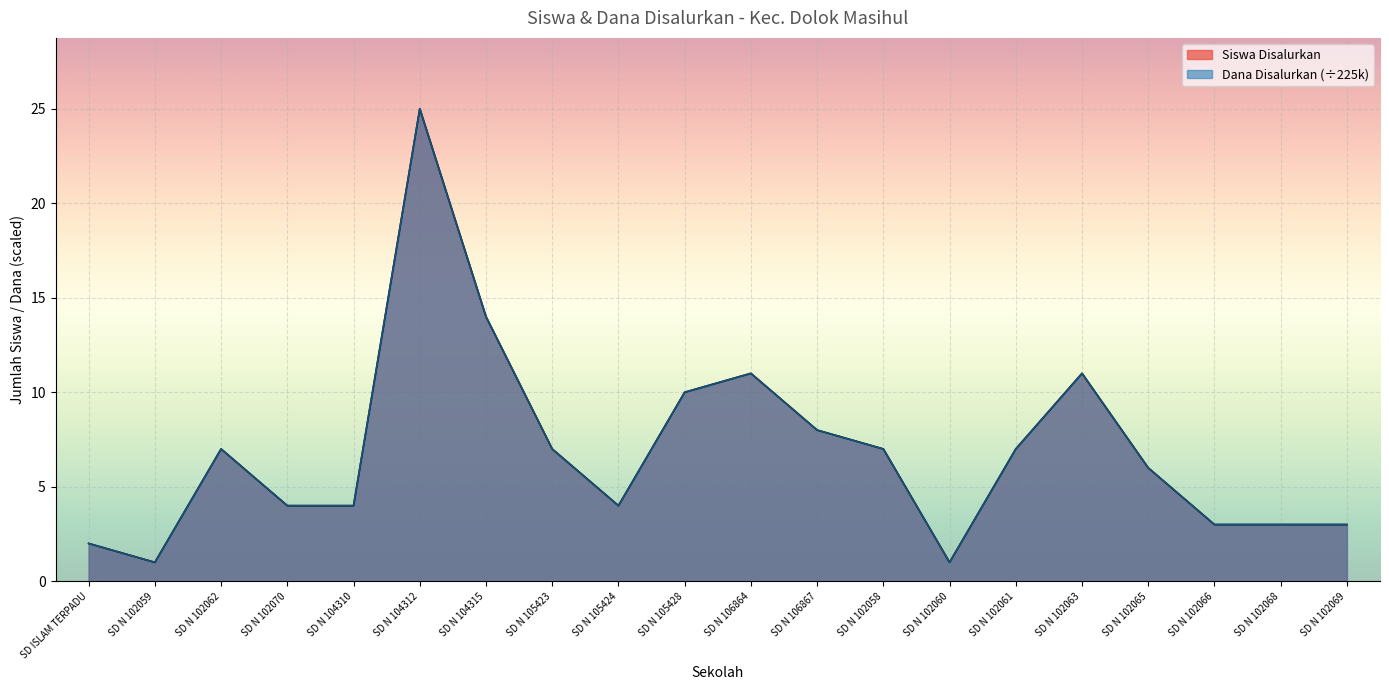

List the labels in order of Dana Disalurkan value, smallest first.

SD N 102059, SD N 102060, SD ISLAM TERPADU, SD N 102066, SD N 102068, SD N 102069, SD N 102070, SD N 104310, SD N 105424, SD N 102065, SD N 102062, SD N 105423, SD N 102058, SD N 102061, SD N 106867, SD N 105428, SD N 106864, SD N 102063, SD N 104315, SD N 104312